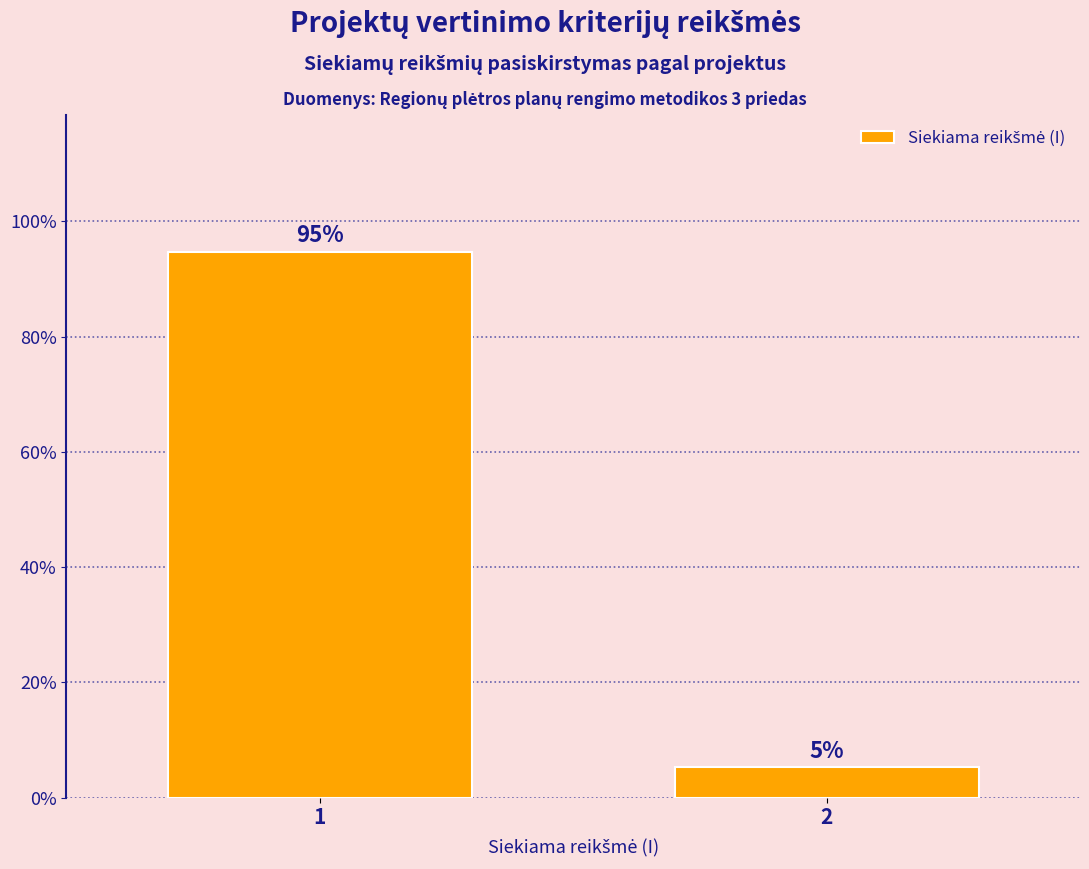

What is the average value?

50.0